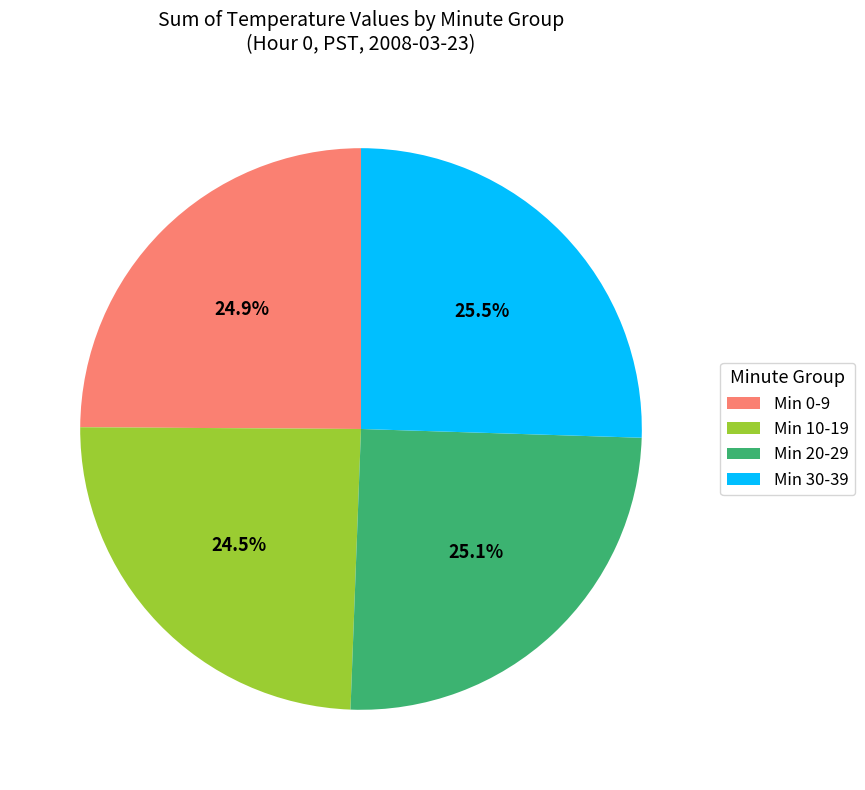

What is the ratio of the value at Min 30-39 to the value at Min 0-9?

1.0